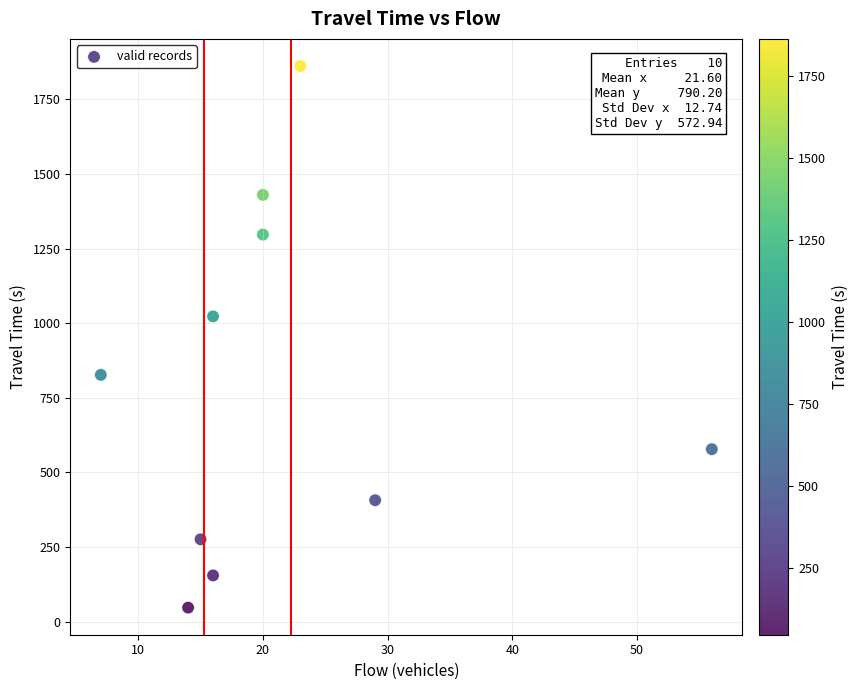

What Y value in the scatter plot is closest to 954?

1023